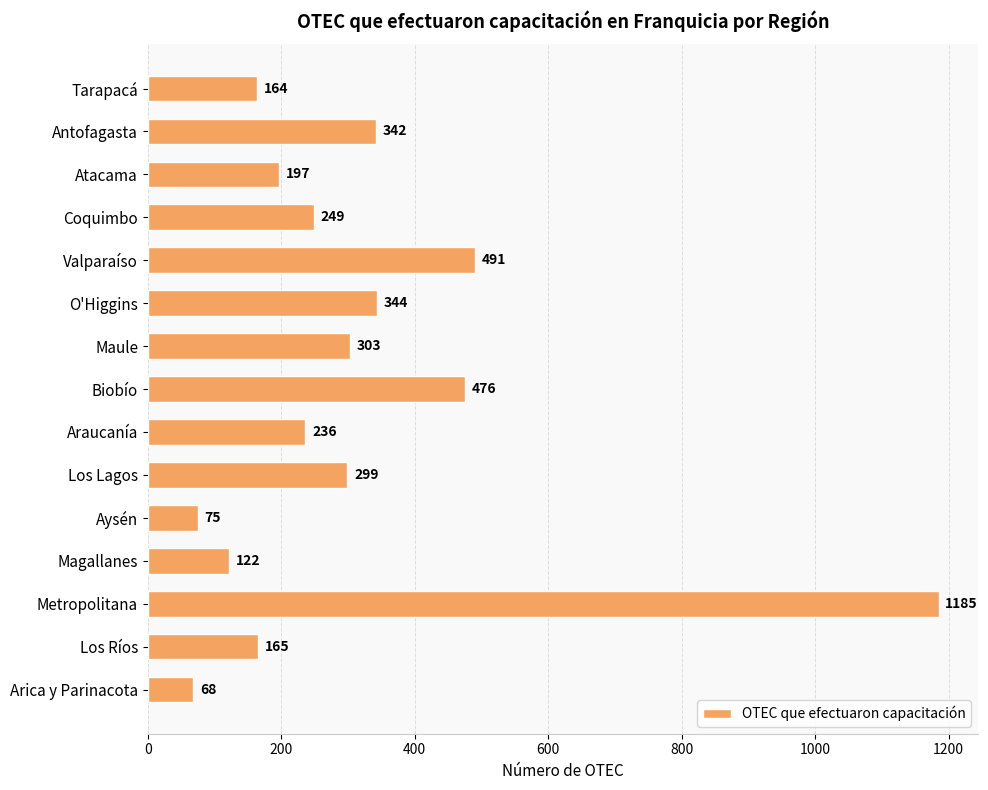

List the labels in order of value, smallest first.

Arica y Parinacota, Aysén, Magallanes, Tarapacá, Los Ríos, Atacama, Araucanía, Coquimbo, Los Lagos, Maule, Antofagasta, O'Higgins, Biobío, Valparaíso, Metropolitana